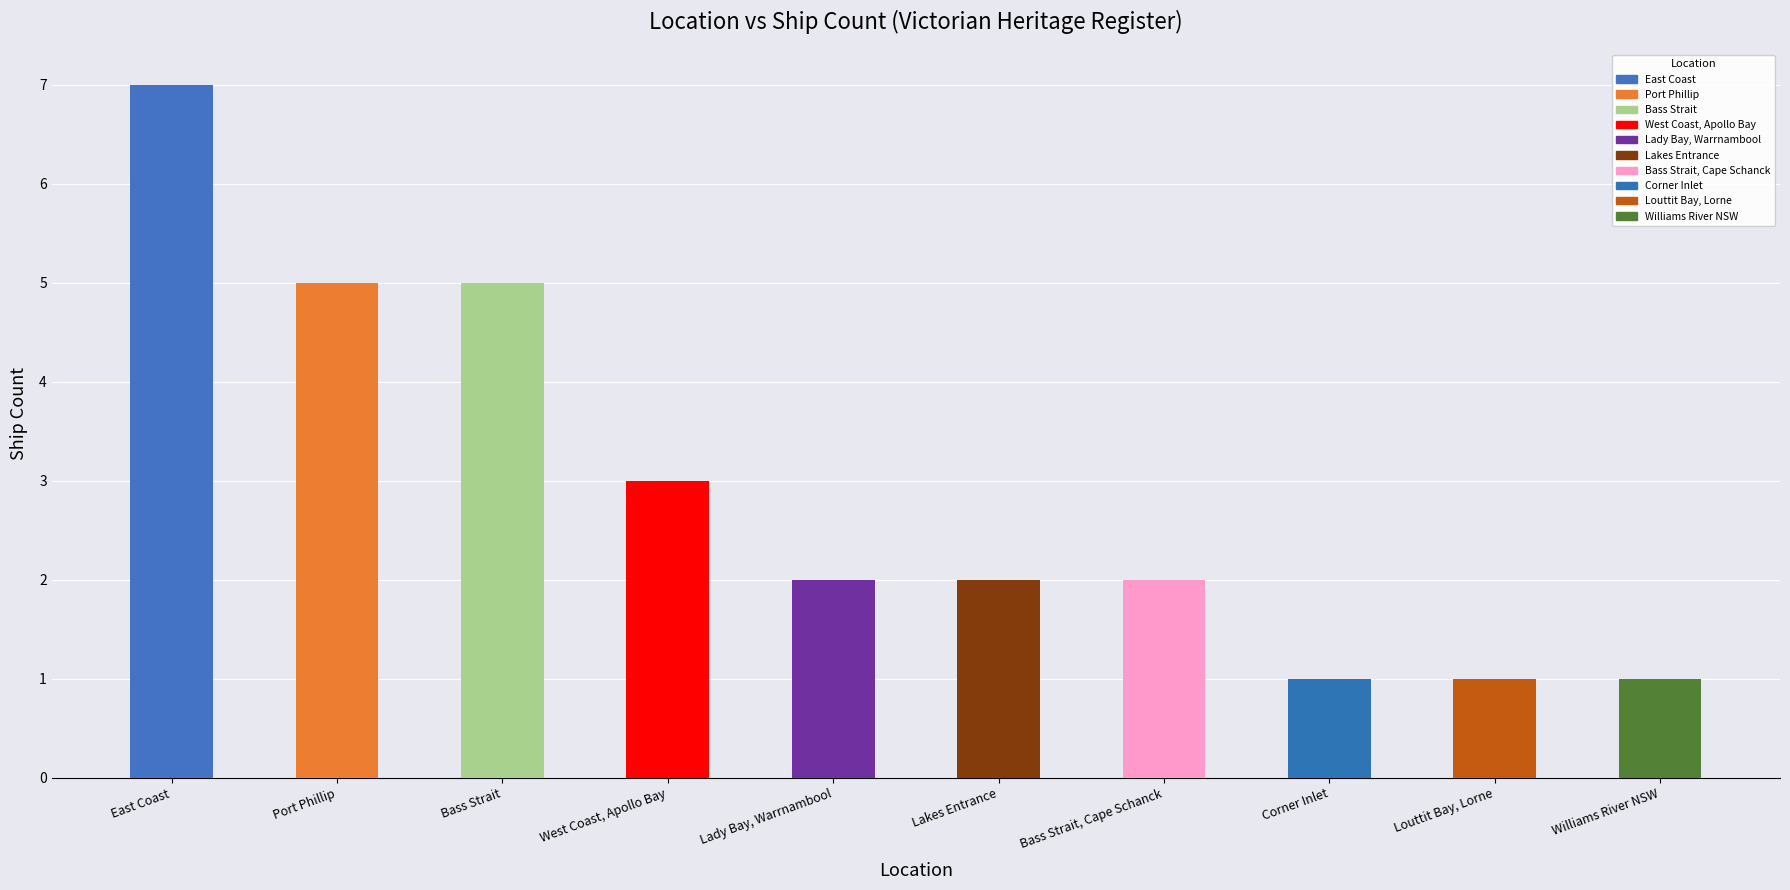

What value does the data have at Corner Inlet?

1